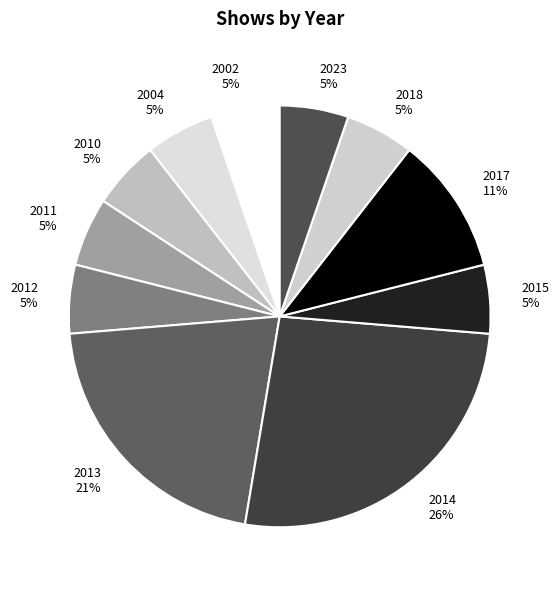

Do 2010 5% and 2017 11% together represent more than half of the pie?

No